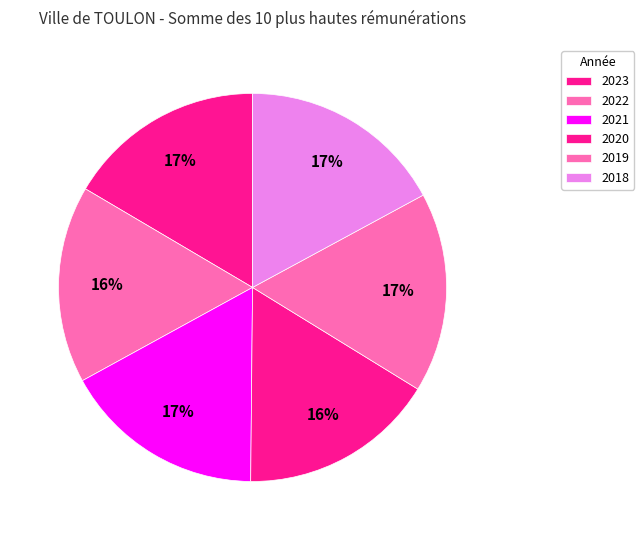

Count the number of slices in the pie.

6